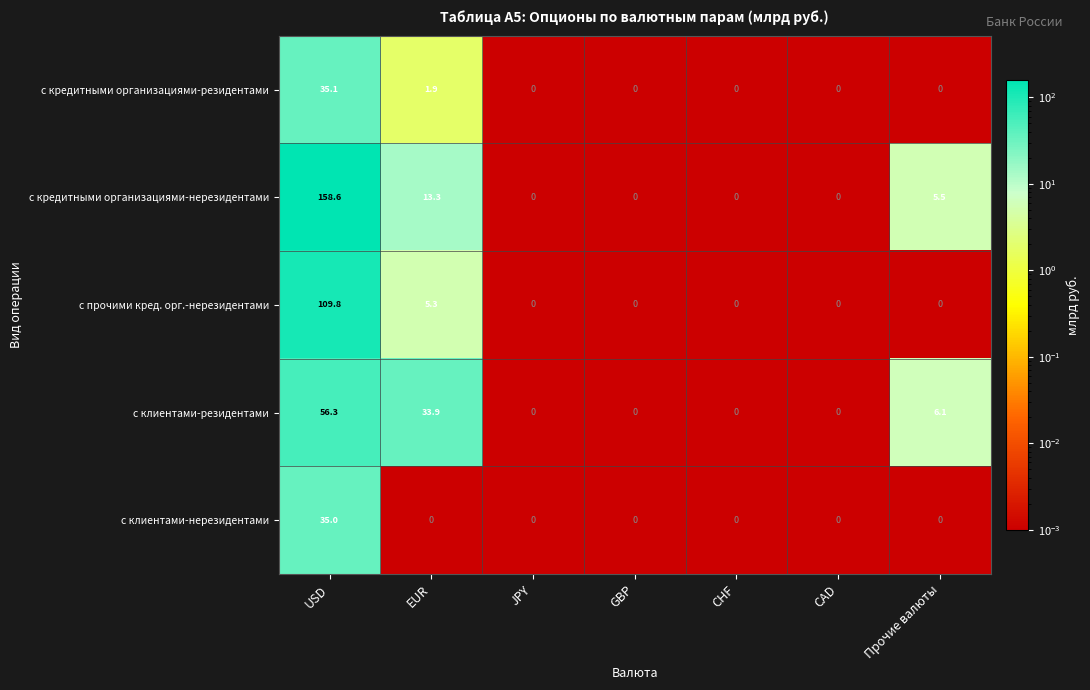

At how many categories does at least one series exceed 141?

1